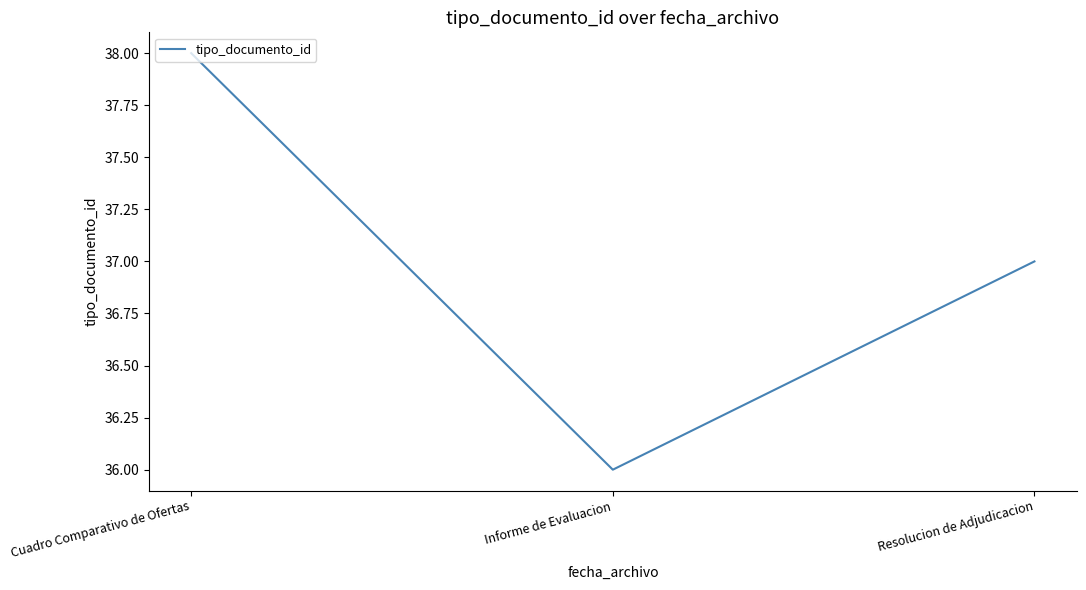

What position from the right is Cuadro Comparativo de Ofertas?

3